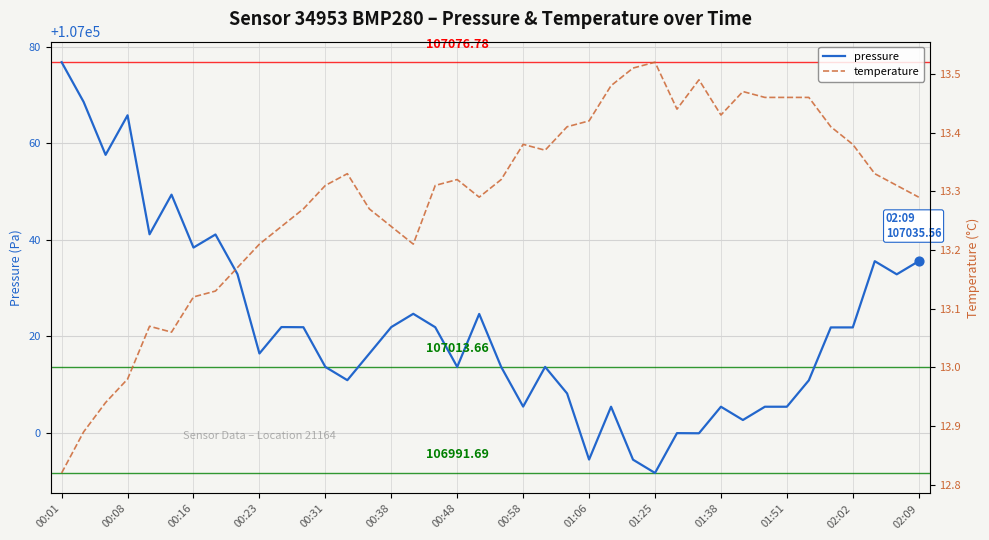

At which category is the sum across all series the highest?

00:01